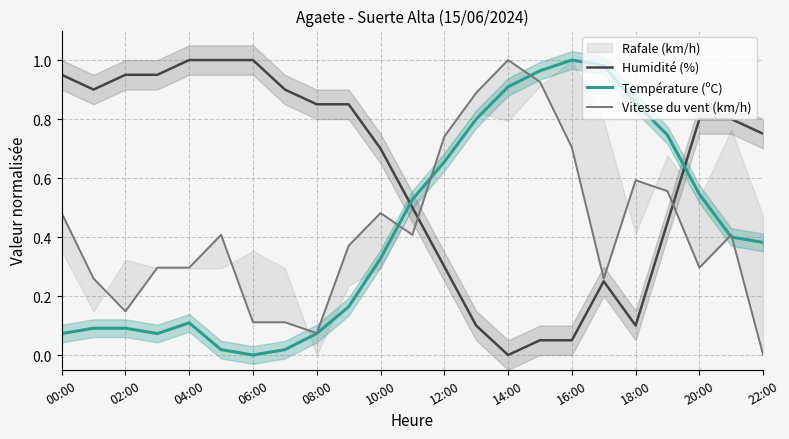

The Température (ºC) series shows 0.7 at 19. True or false?

True